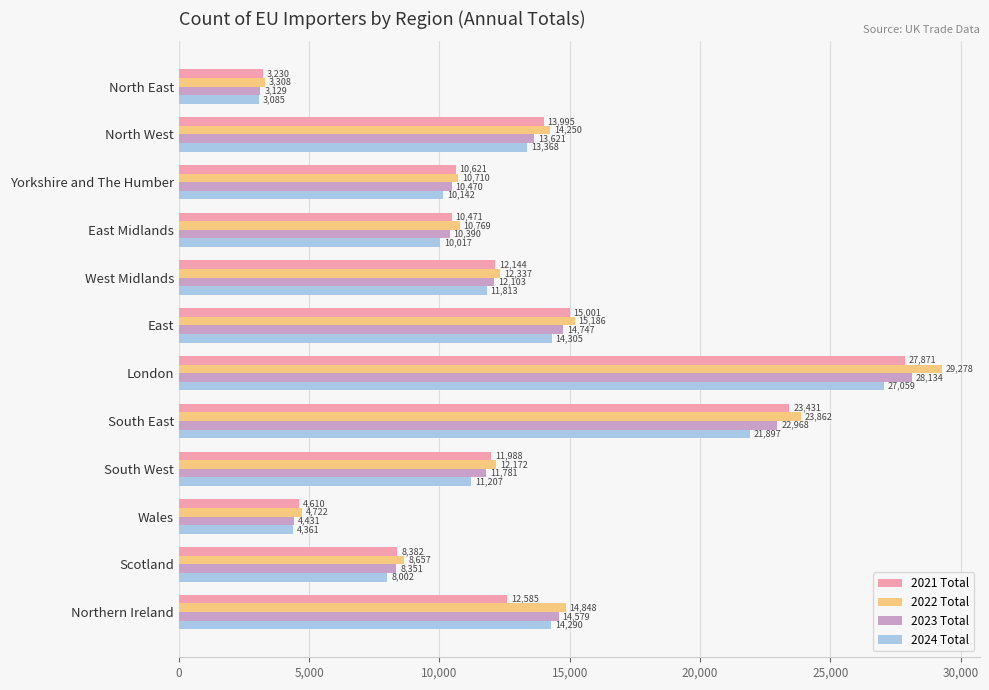

How many data points does each series have?

12